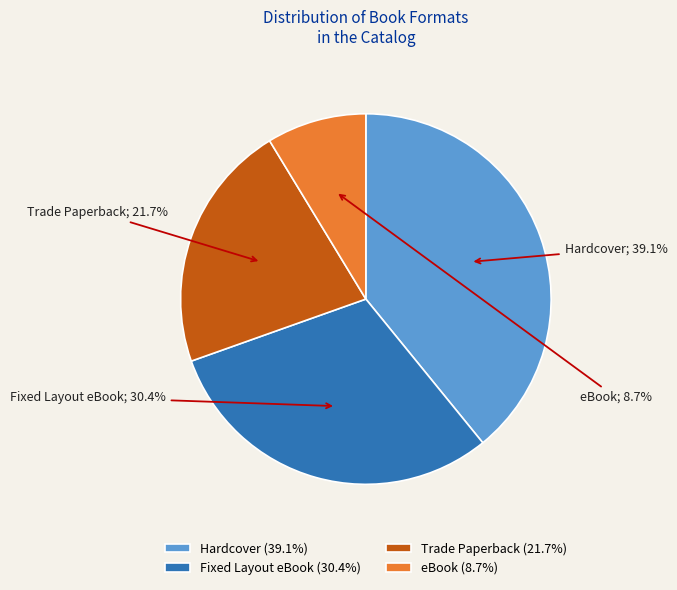

To the nearest percent, what portion does Hardcover represent?

39%